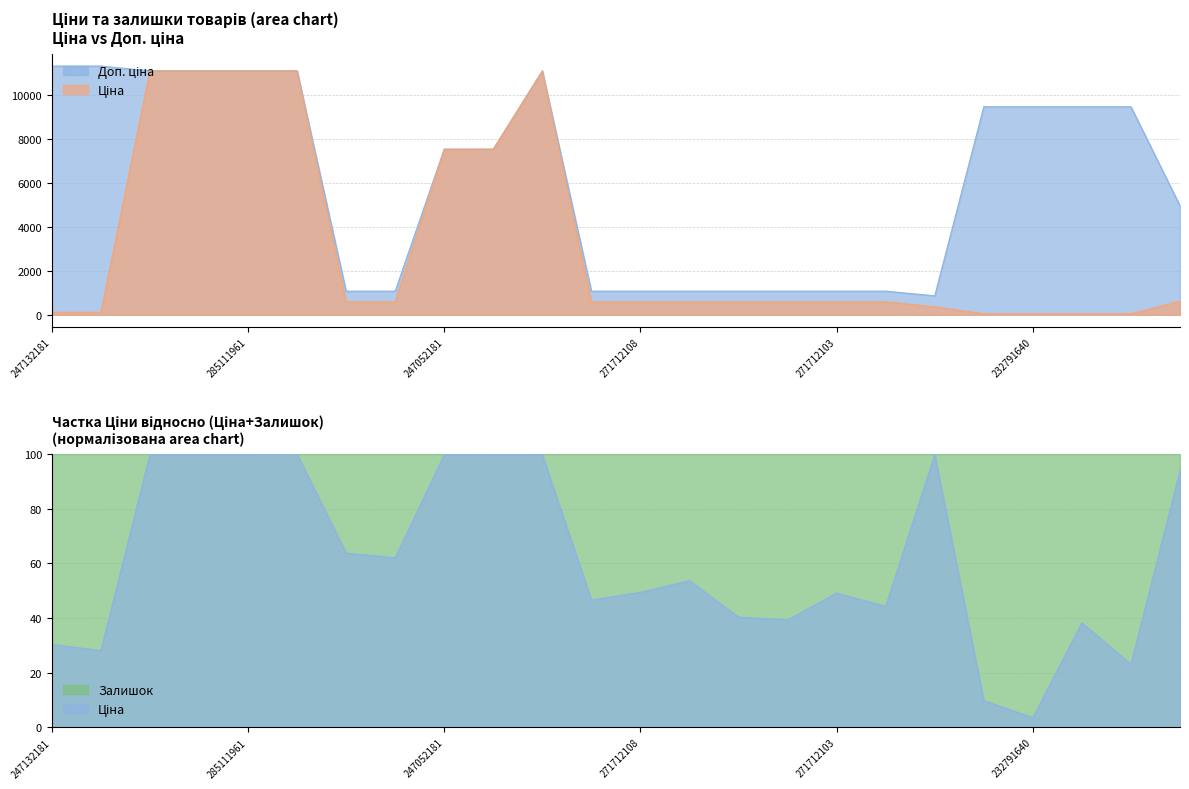

Which category has the lowest value in the Доп. ціна series?

264331820